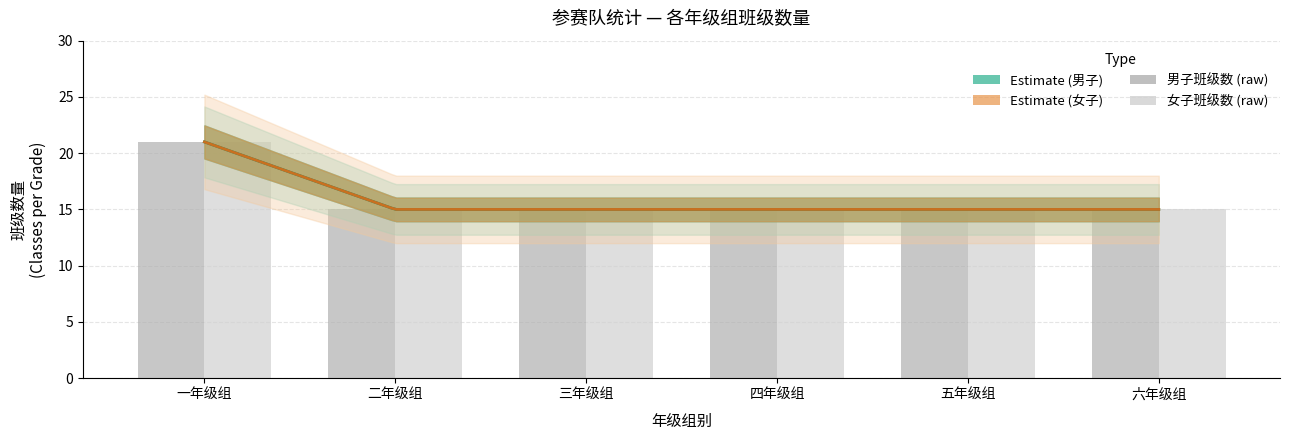

Are the bars grouped side by side (vs. stacked)?

Yes